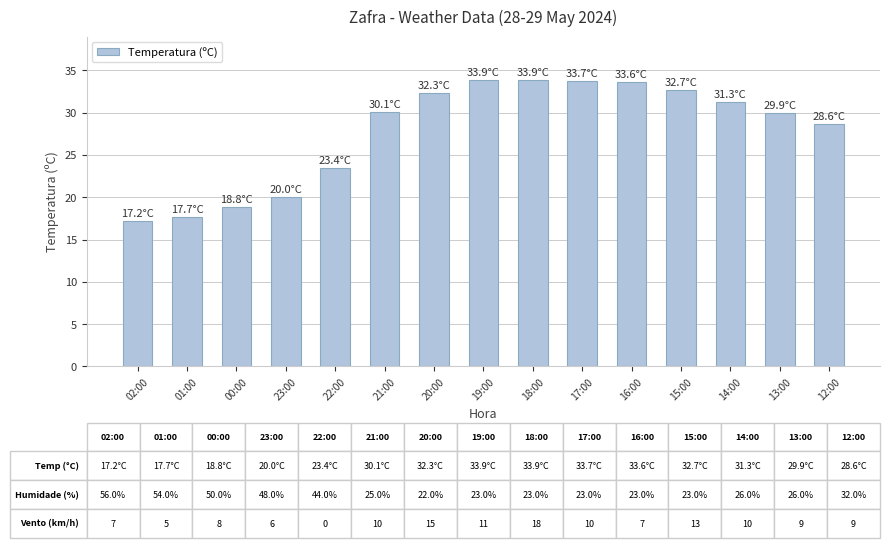

How many bars are there in total?

15